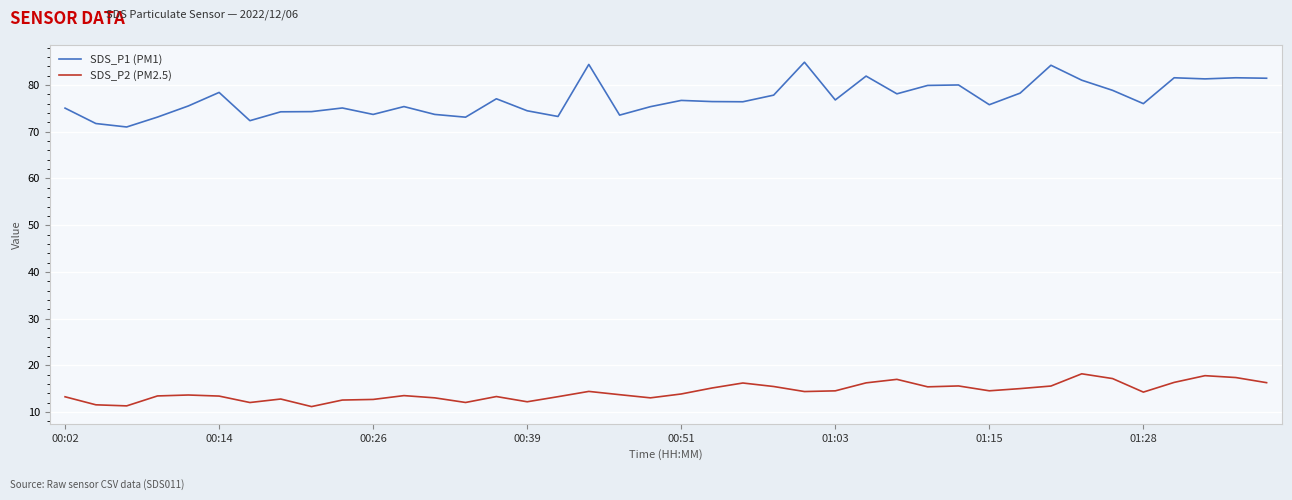

True or false: SDS_P1 (PM1) and SDS_P2 (PM2.5) intersect in this chart.

False